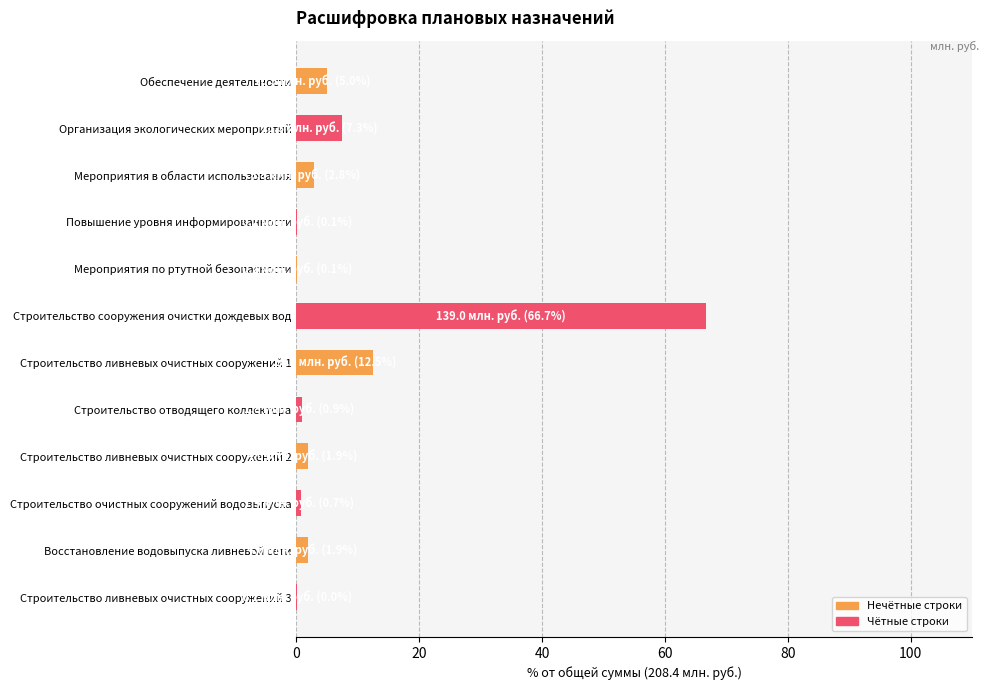

What is the maximum value shown in the chart?

66.7